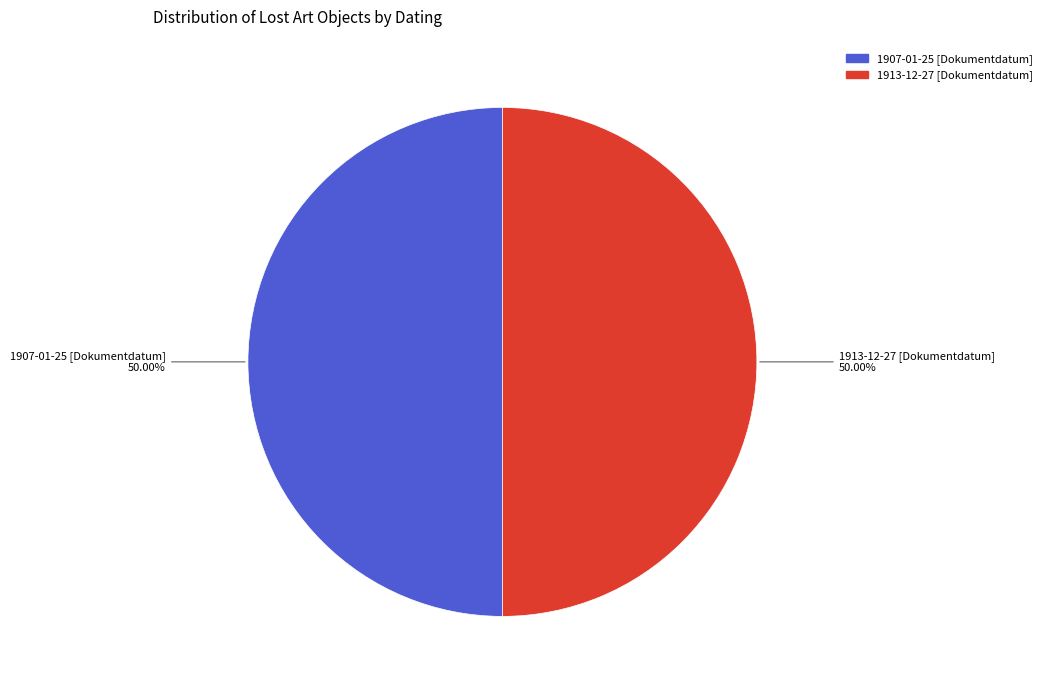

How many segments does this pie chart have?

2